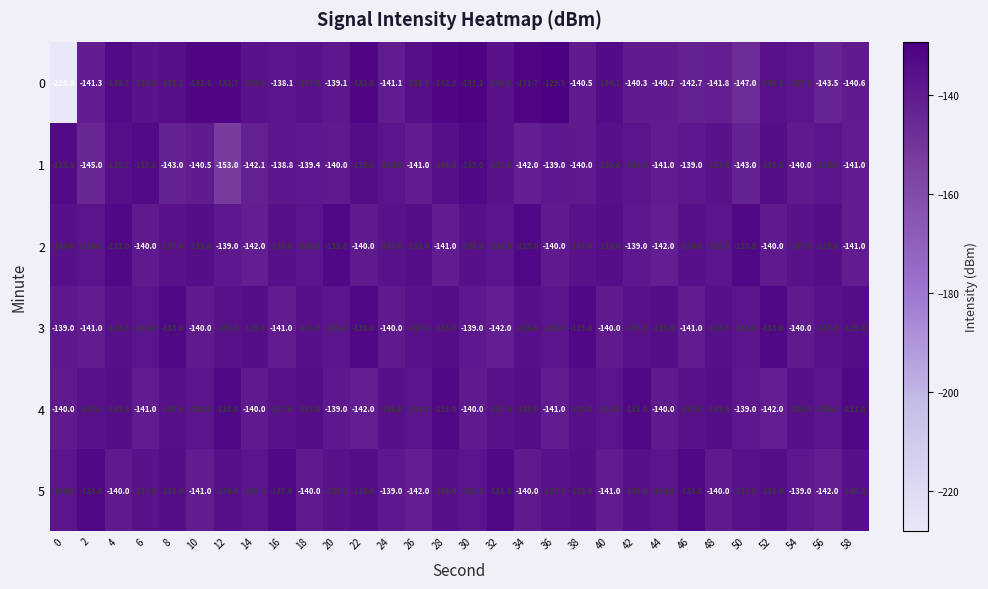

The value of 5 at 34 is -183.3. True or false?

False